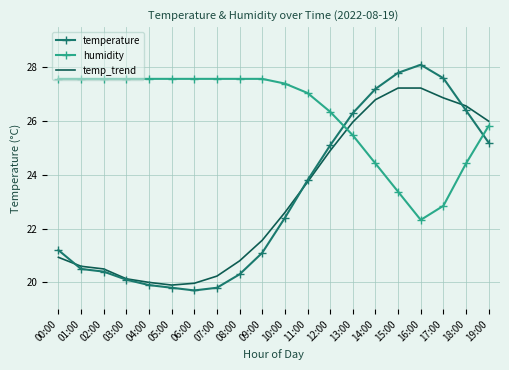

Which series changed the most between 09:00 and 18:00?

temperature